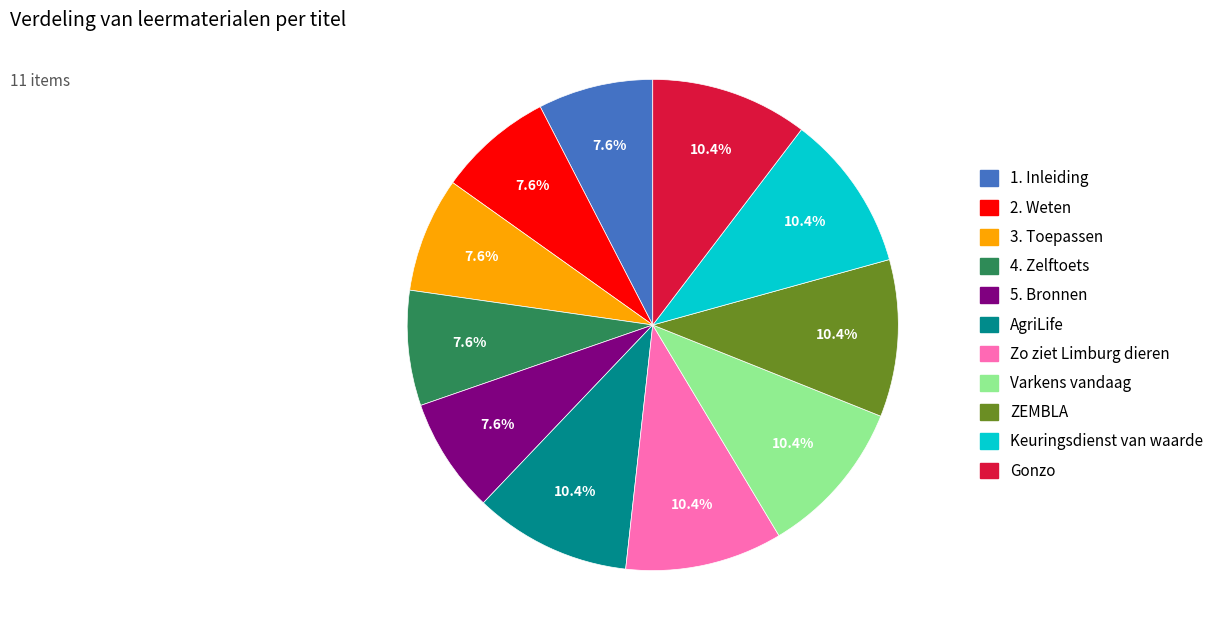

Between Varkens vandaag and 3. Toepassen, which is larger?

Varkens vandaag